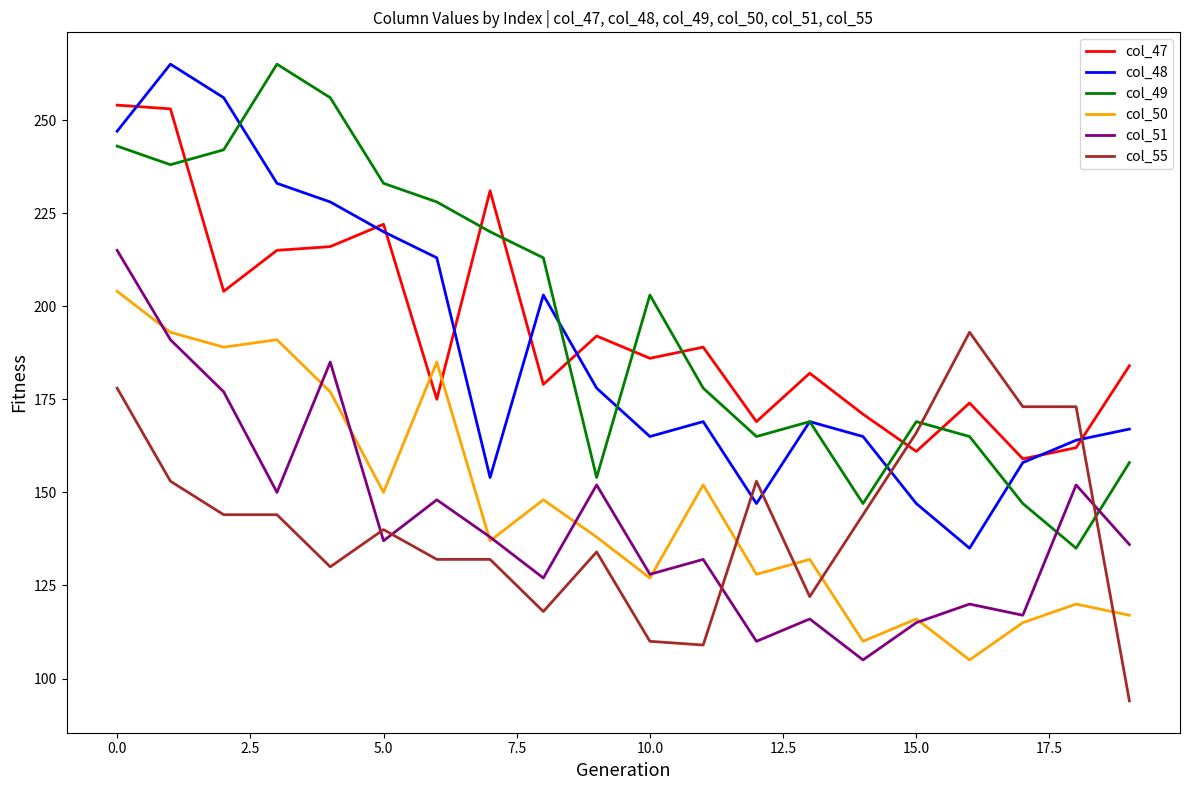

What is the minimum value shown in the chart?

94